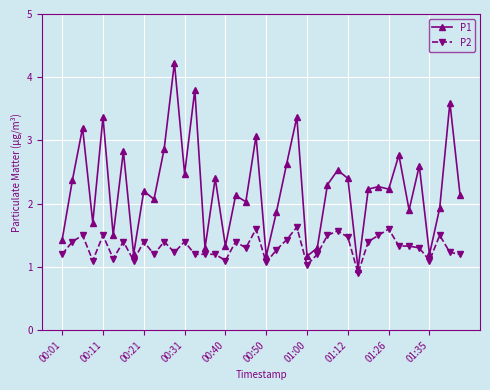

True or false: P1 has more than 0 interior local peaks.

True